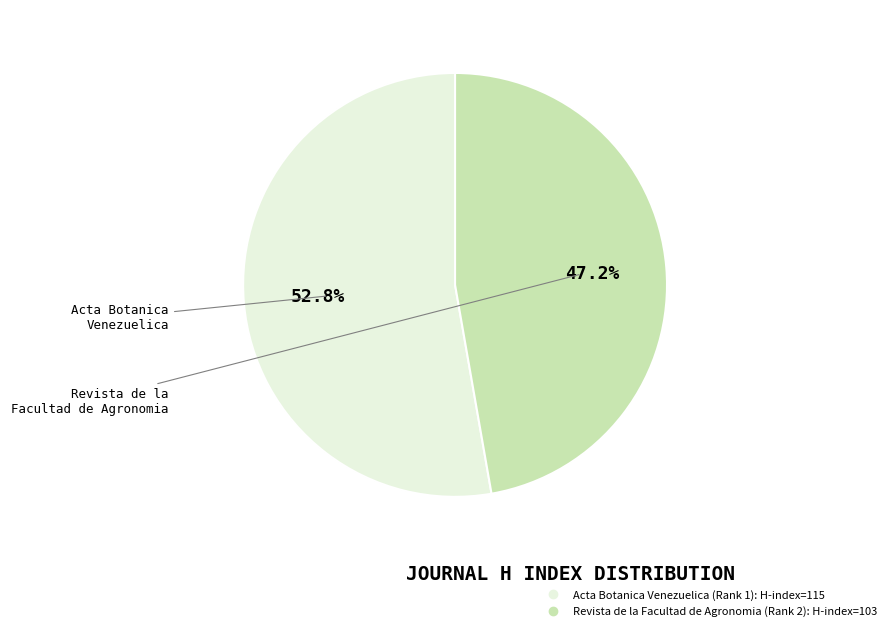

Which category accounts for the majority?

Acta Botanica Venezuelica (Rank 1)